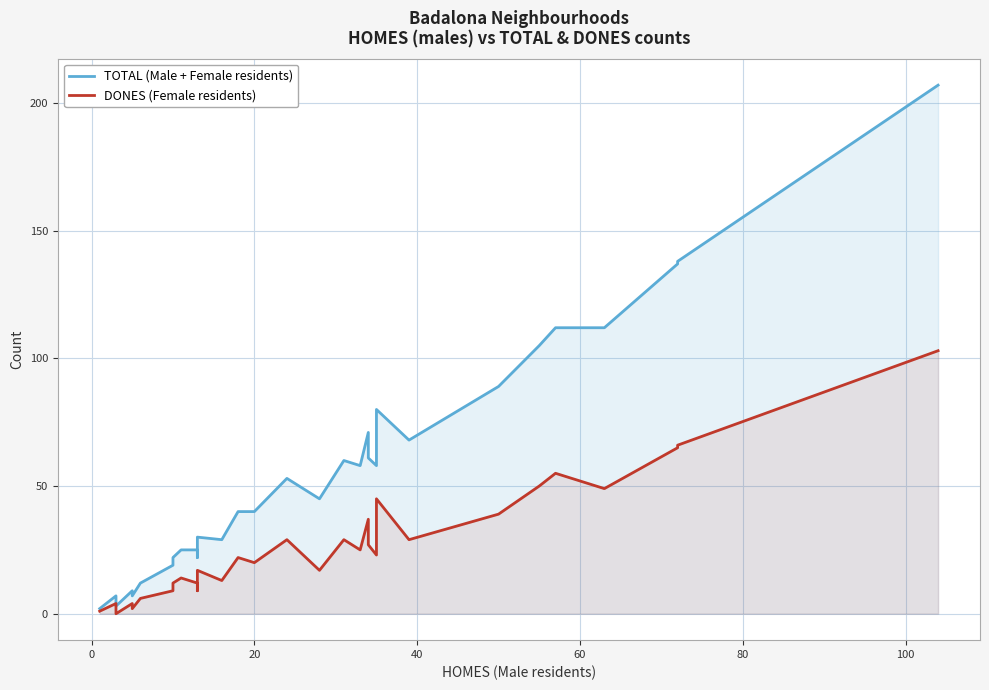

Which series has the largest total across all categories?

TOTAL (Male + Female residents)